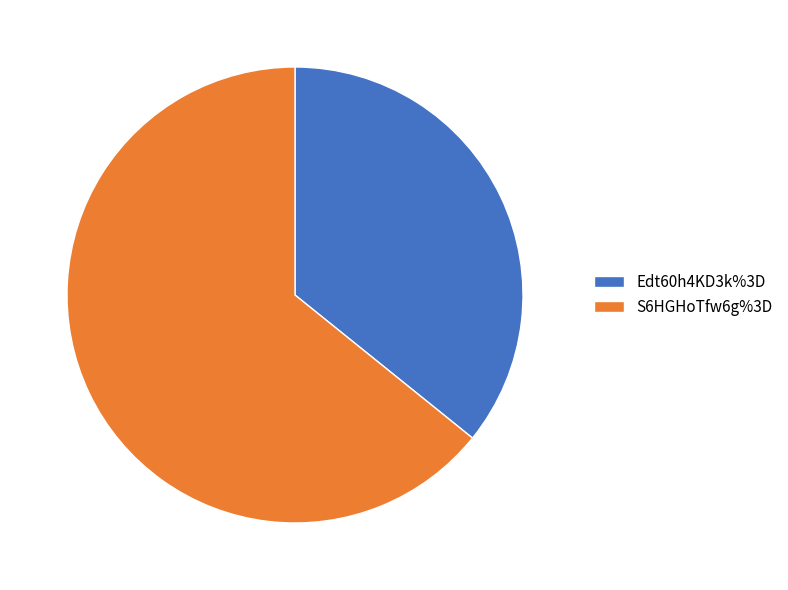

The Edt60h4KD3k%3D slice represents 42% of the pie. True or false?

False